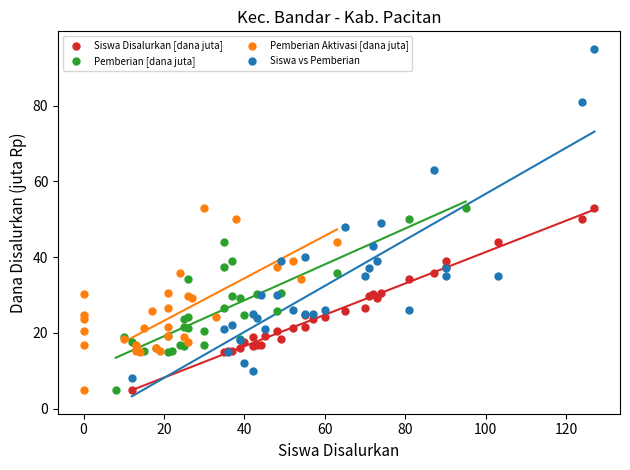

Which series has the largest Y range (max minus min)?

Siswa vs Pemberian